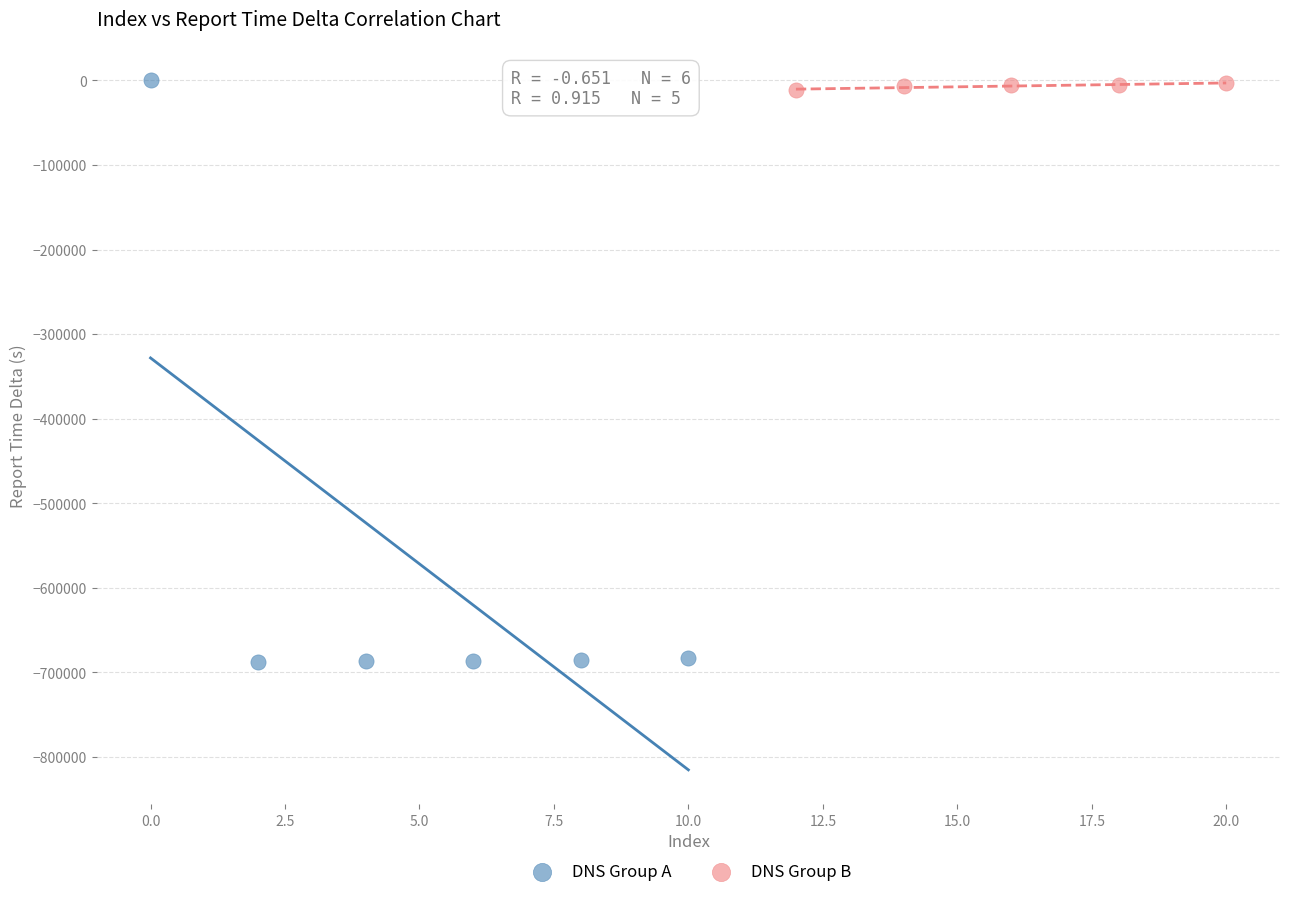

Which series has the largest Y range (max minus min)?

DNS Group A